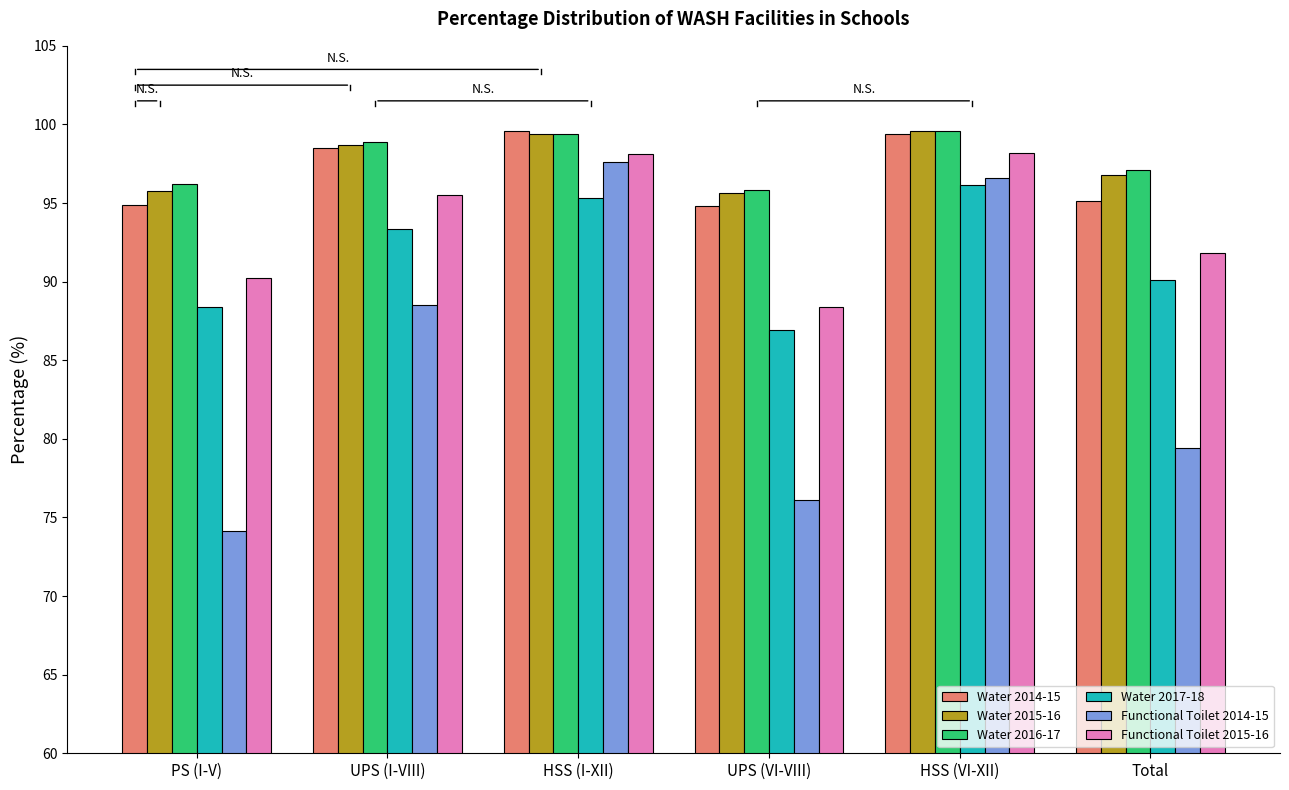

How many values in the Water 2016-17 series are below 98?

3